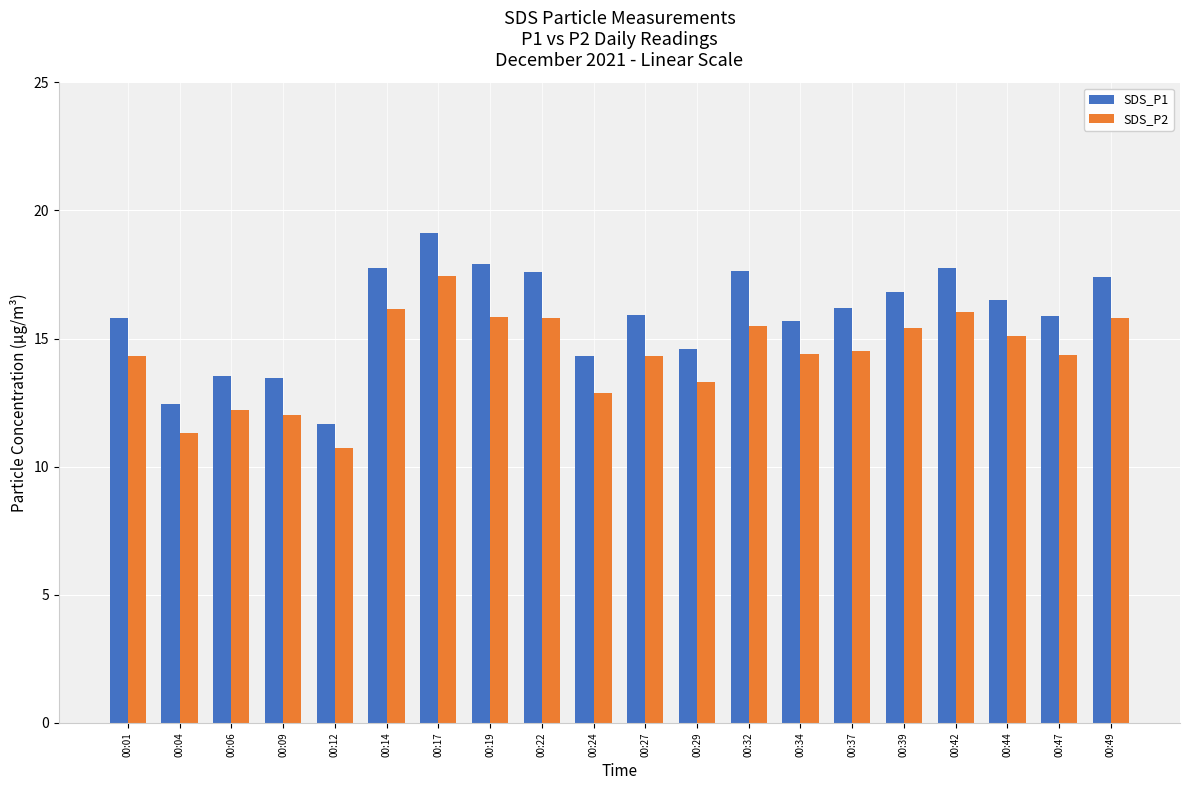

What are all the series names shown in the legend?

SDS_P1, SDS_P2